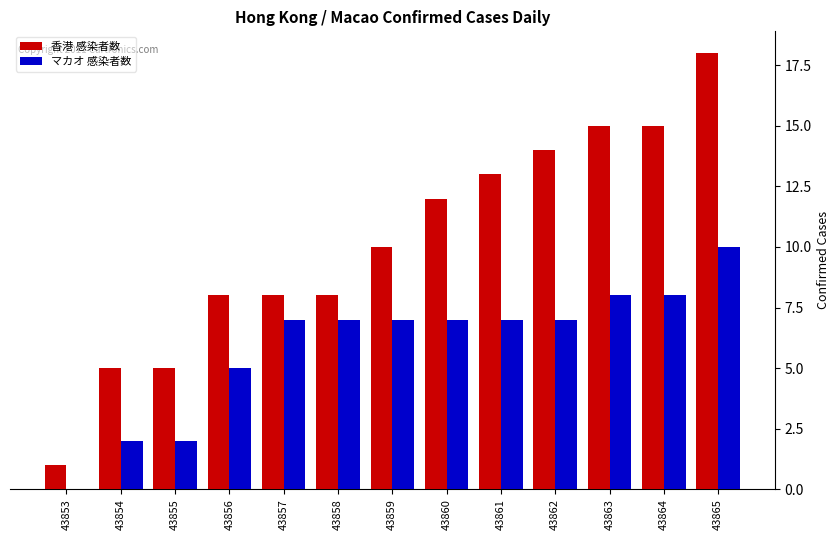

What value does the マカオ 感染者数 series have at 43862?

7